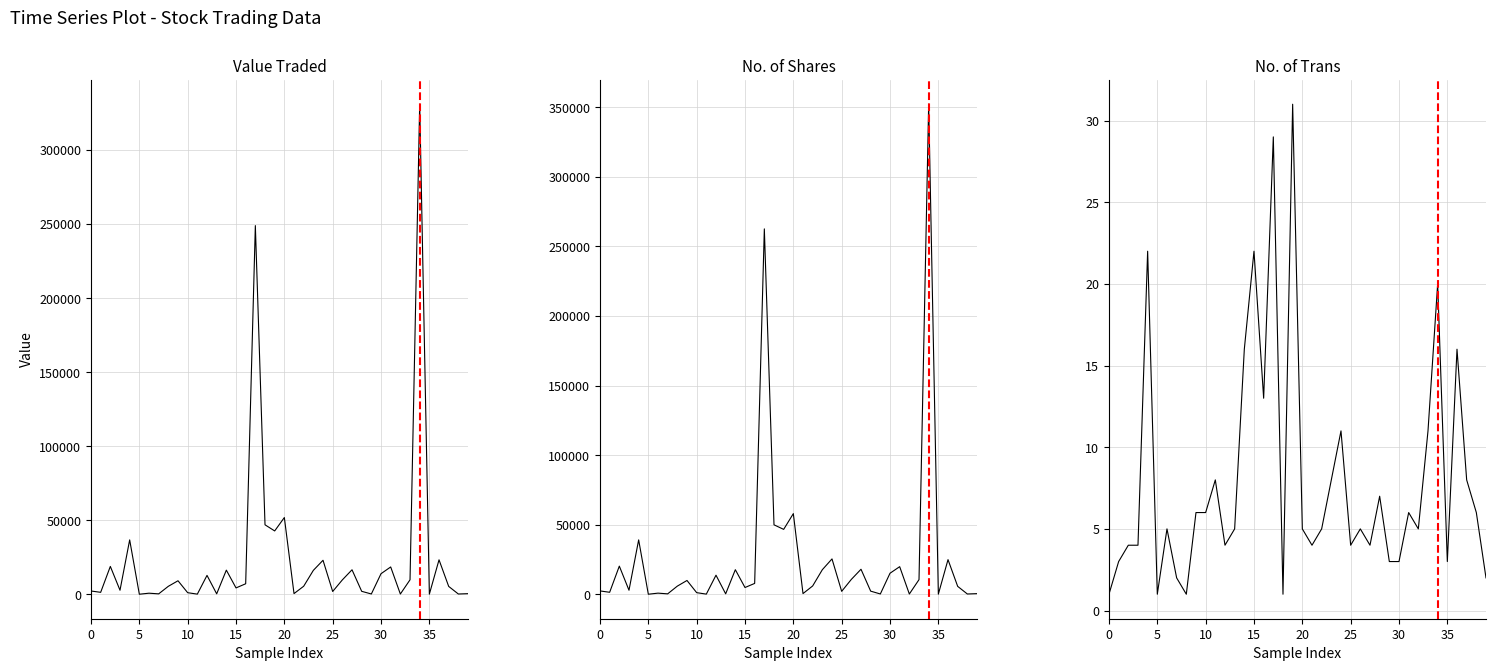

List the series in order of their peak value, lowest first.

No. of Trans, Value Traded, No. of Shares